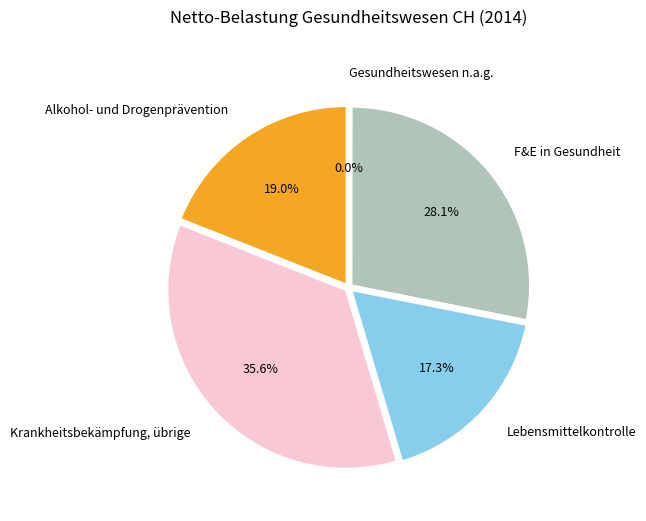

What is the change in value from Krankheitsbekämpfung, übrige to Lebensmittelkontrolle?

-39617.5